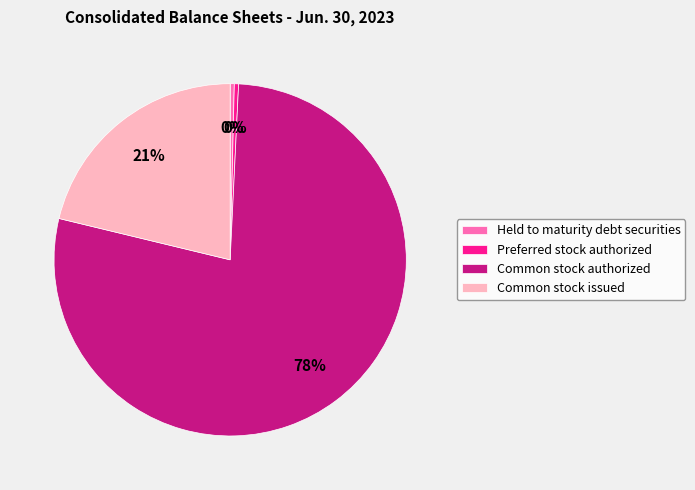

The Common stock issued slice represents 28% of the pie. True or false?

False